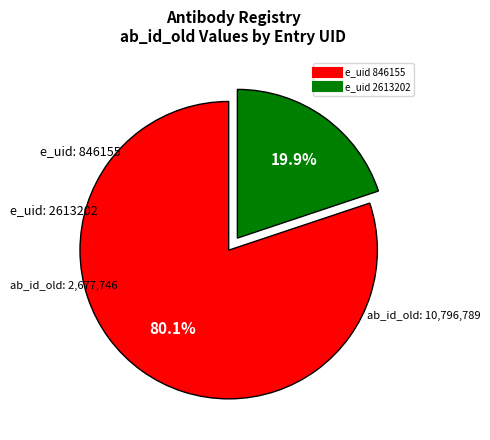

Does any single category account for the majority?

Yes